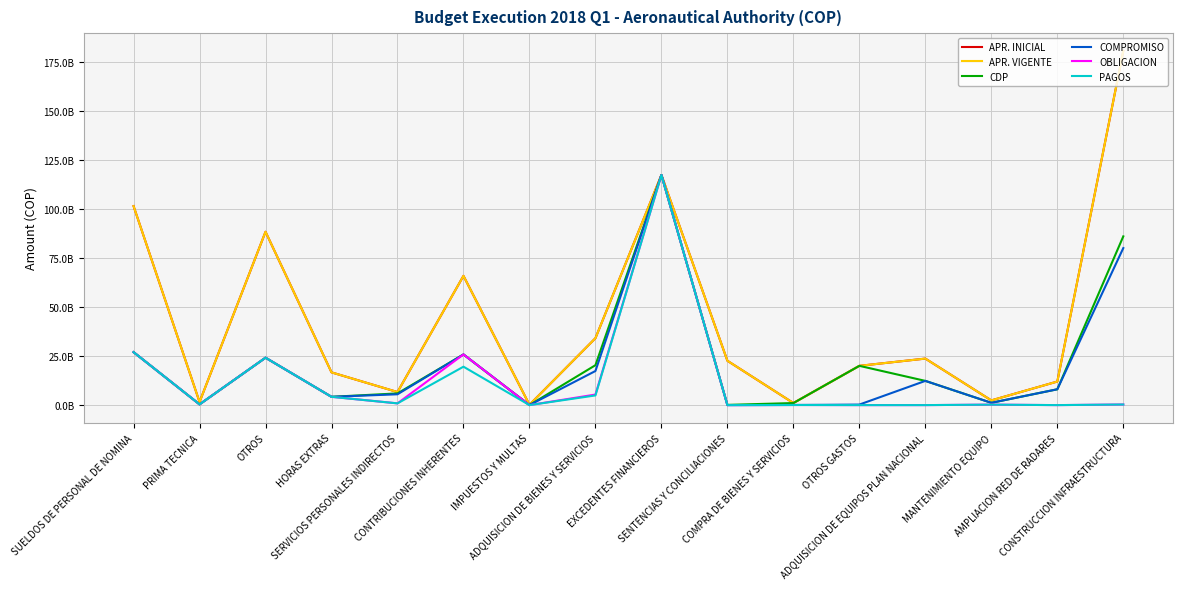

At which label does APR. INICIAL reach its peak?

CONSTRUCCION INFRAESTRUCTURA